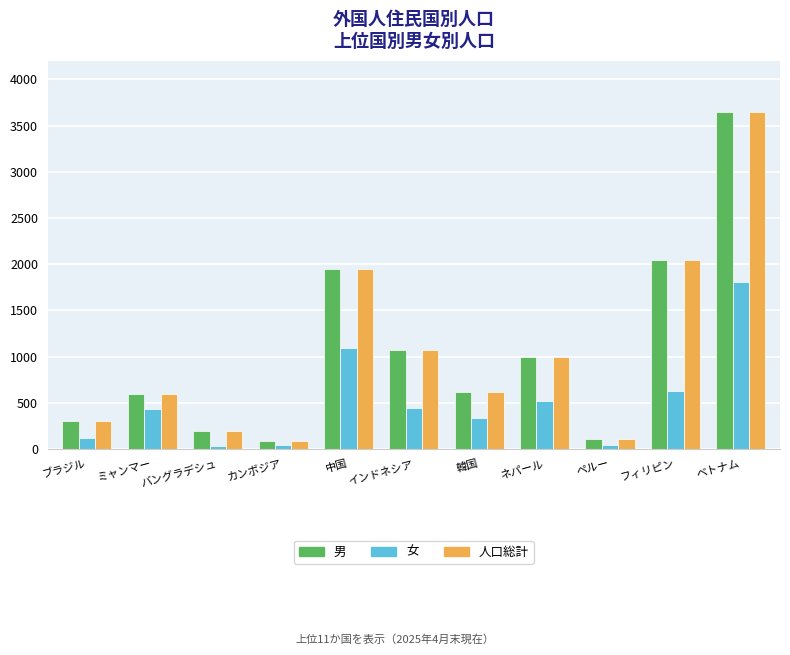

At how many categories does at least one series exceed 1351?

3